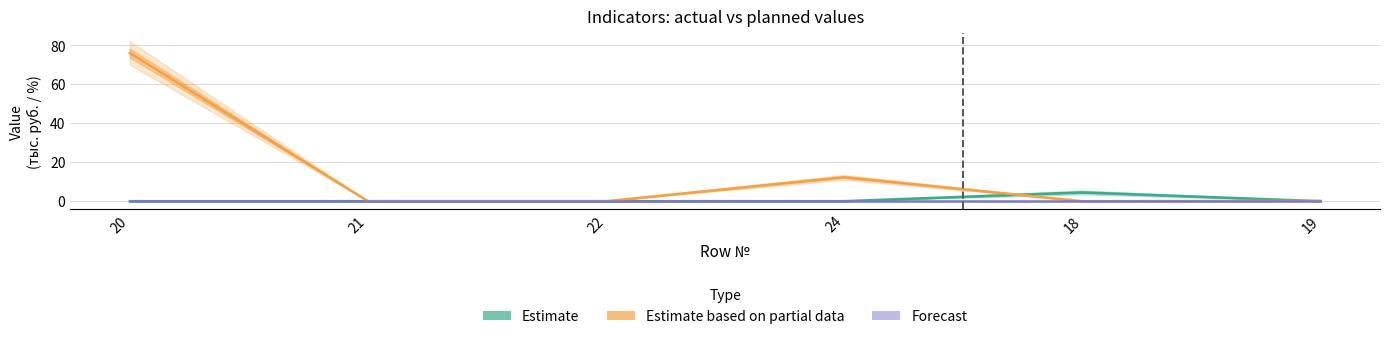

The value of Estimate based on partial data at 24 is 20.6. True or false?

False